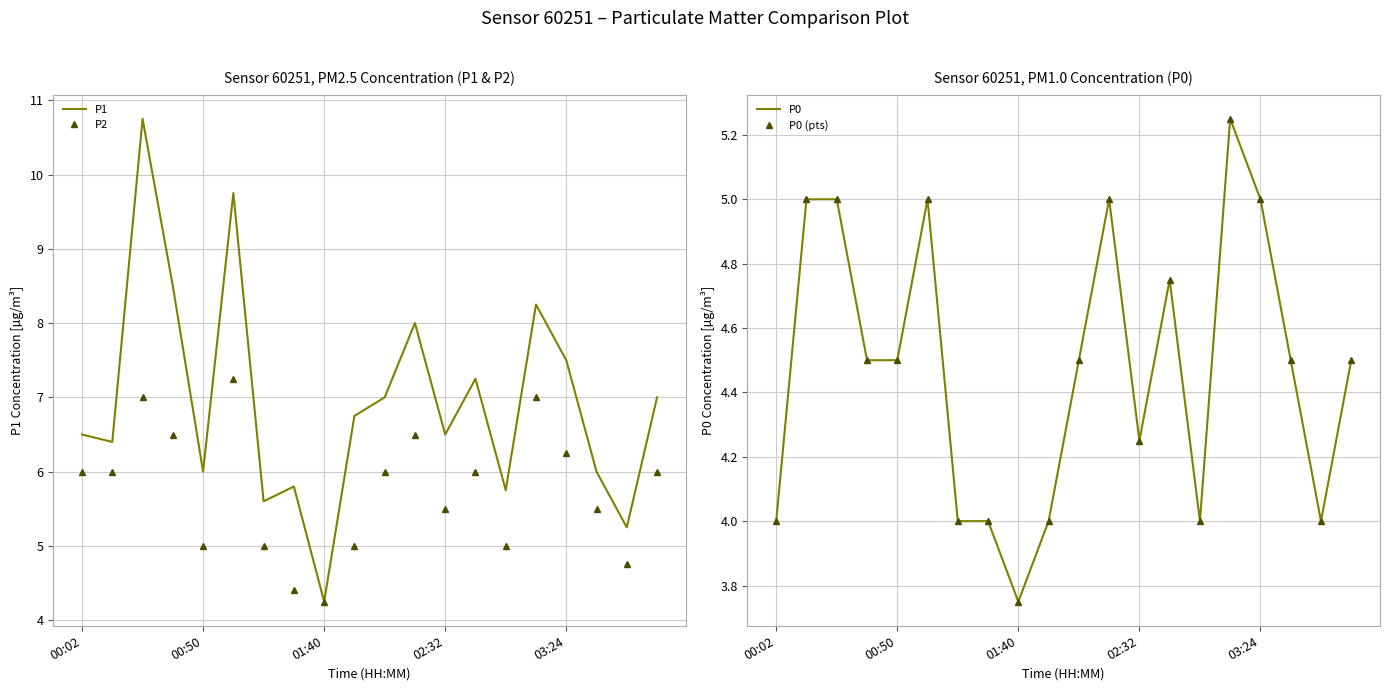

At which label does P2 reach its minimum?

01:40